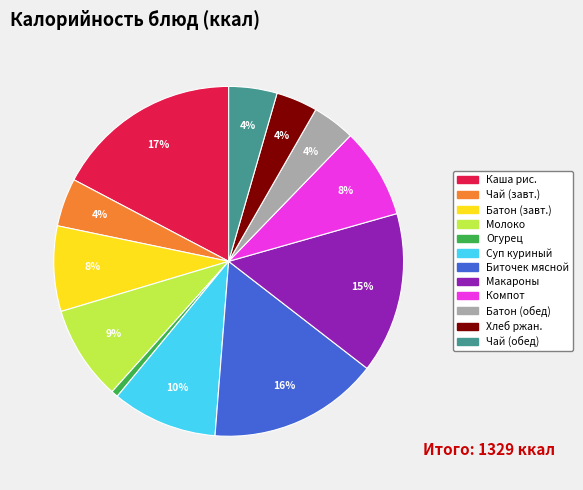

Is there any slice that represents more than half of the pie?

No